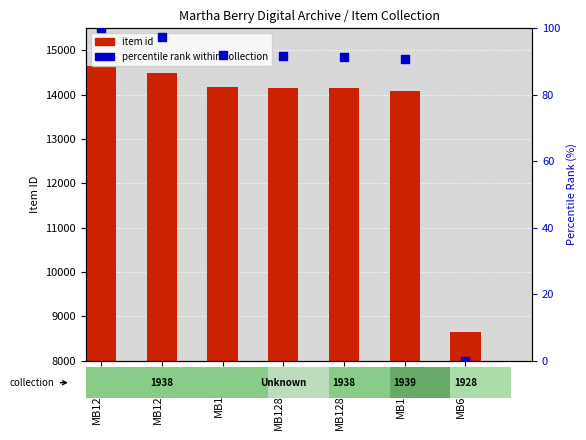

What are all the series names shown in the legend?

item id, percentile rank within collection